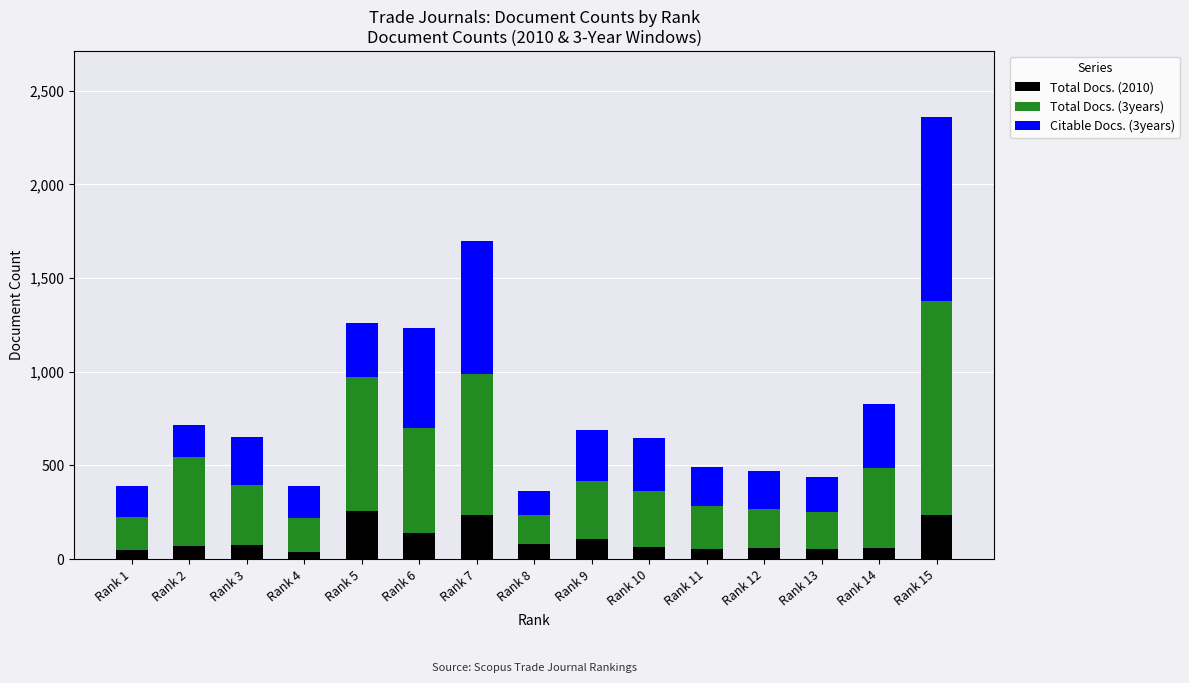

How many data points does each series have?

15